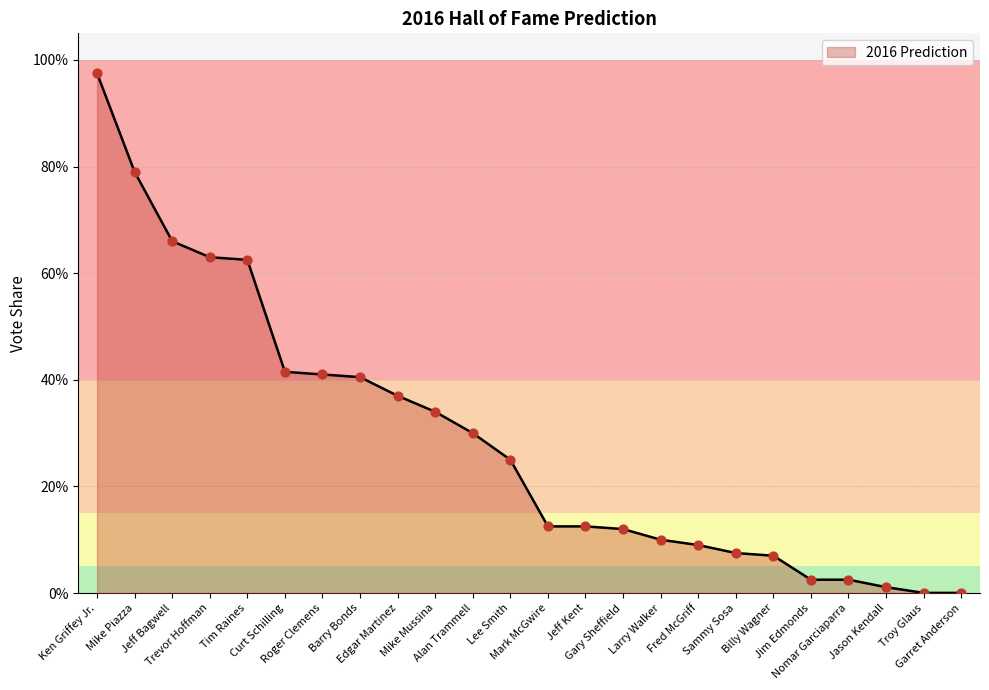

What is the change in value from Curt Schilling to Jeff Kent?

-0.3